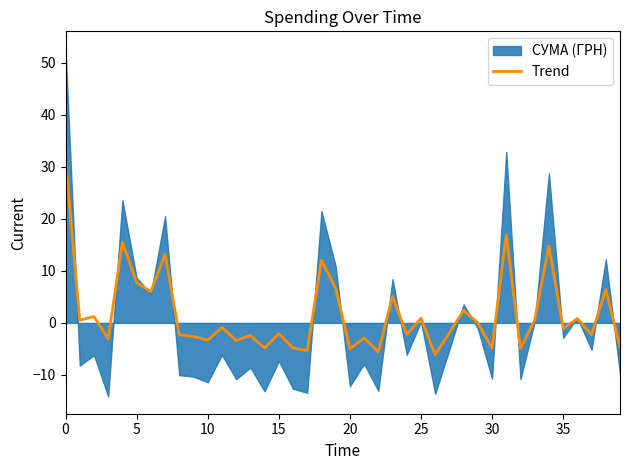

The value at 39 is -4.6. True or false?

True